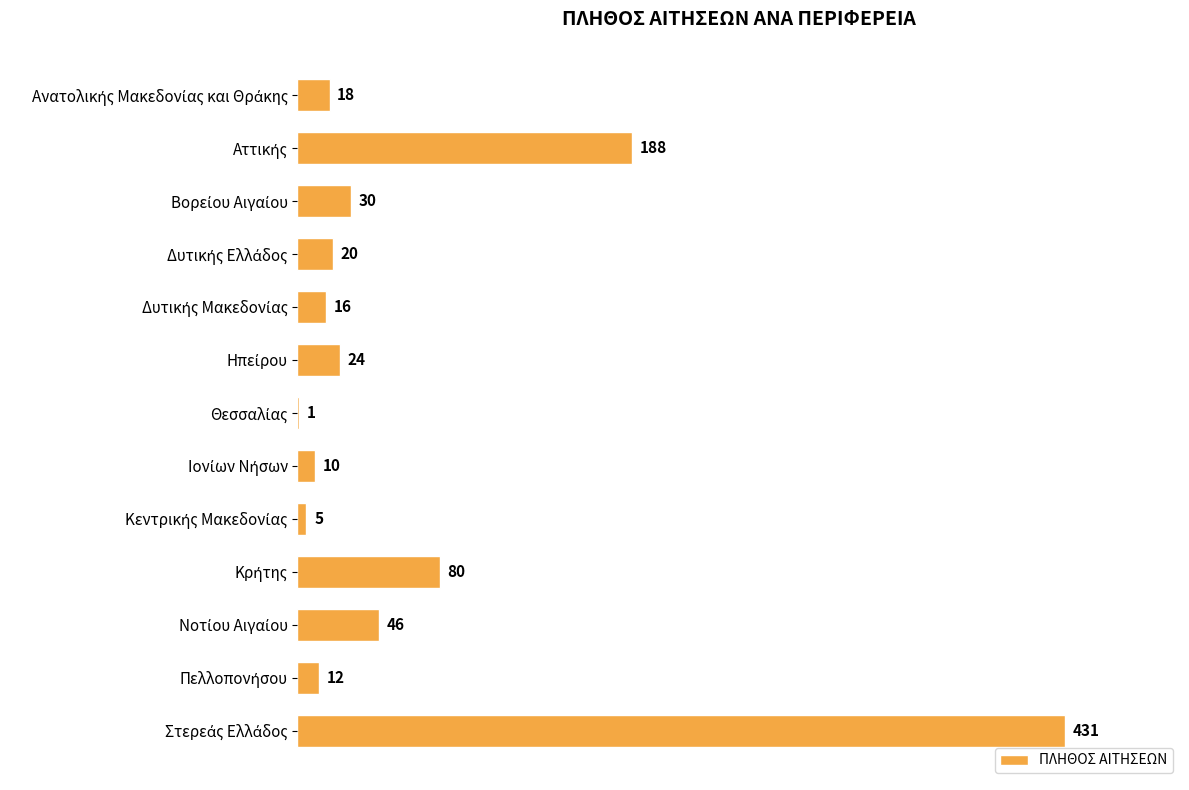

What is the greatest value displayed?

431